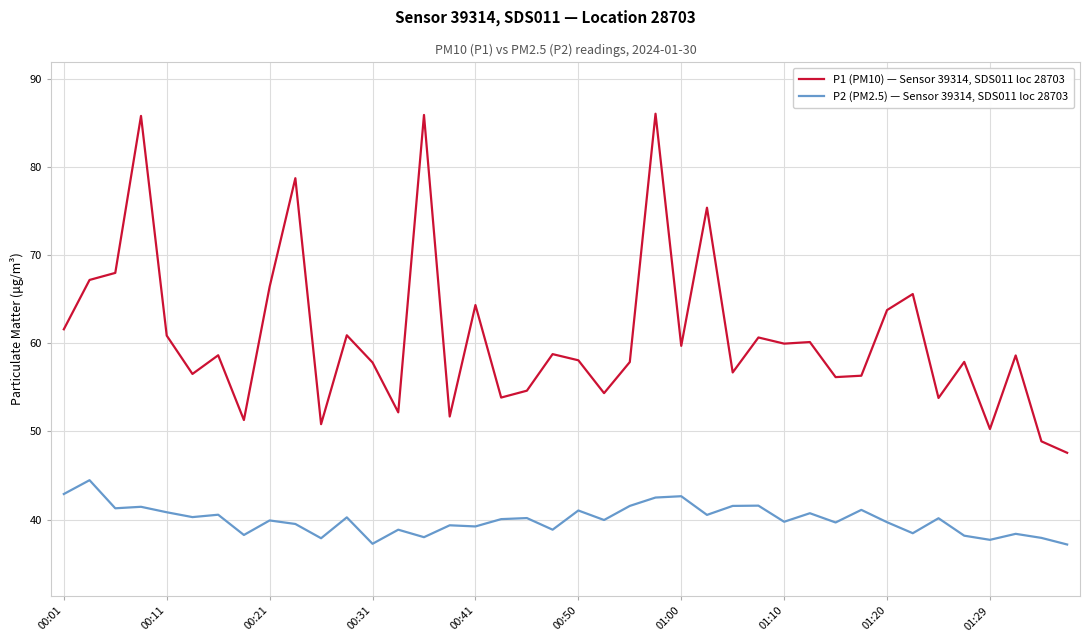

Which series has the largest total across all categories?

P1 (PM10) — Sensor 39314, SDS011 loc 28703